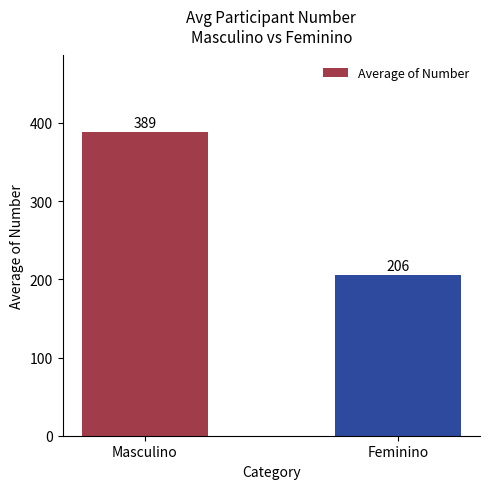

Reading right to left, extract all data points from this chart.

206	389